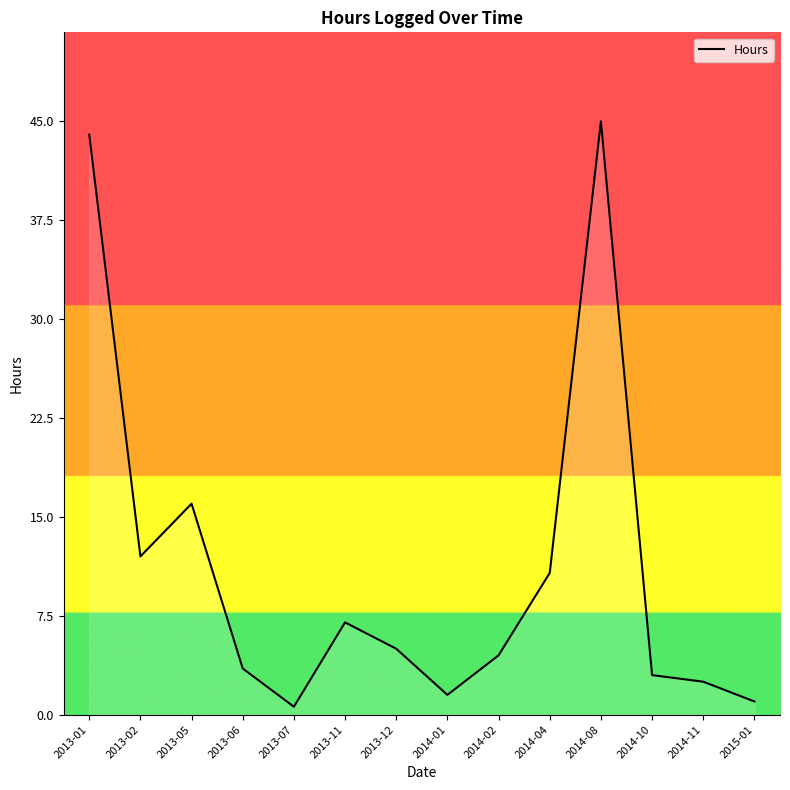

The chart shows a value of 2.5 at 2014-11. True or false?

True